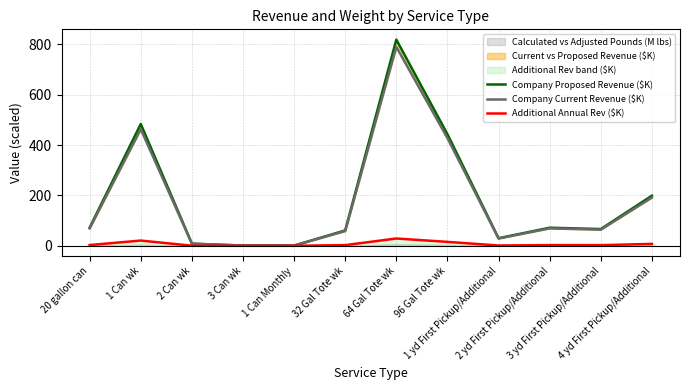

Between 1 Can wk and 32 Gal Tote wk, which is larger?

1 Can wk